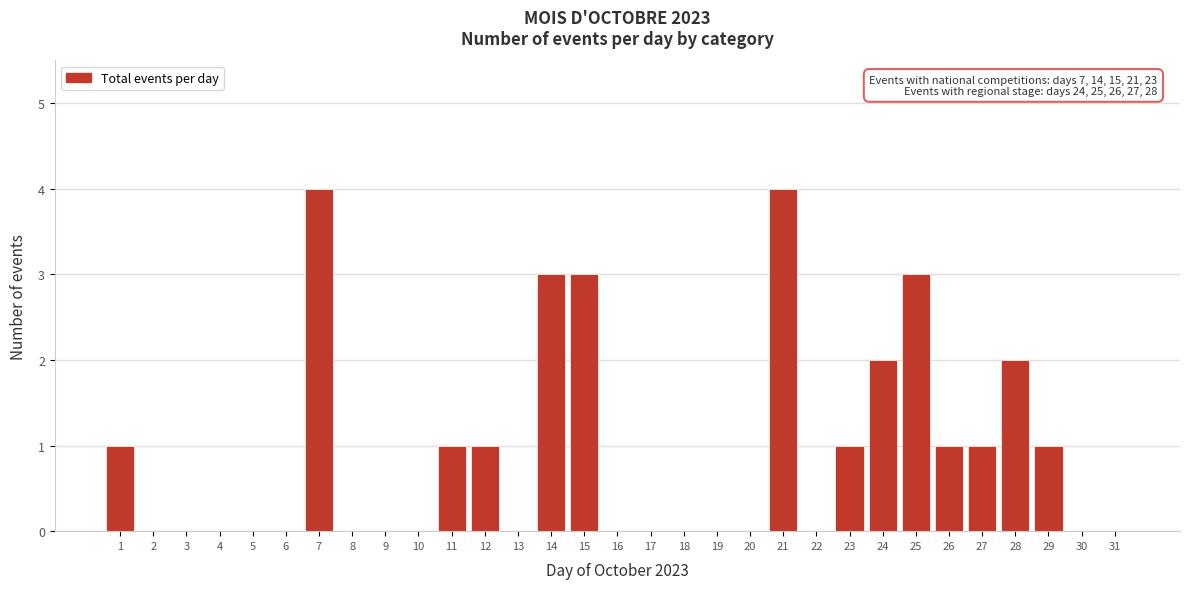

What is the maximum value shown in the chart?

4